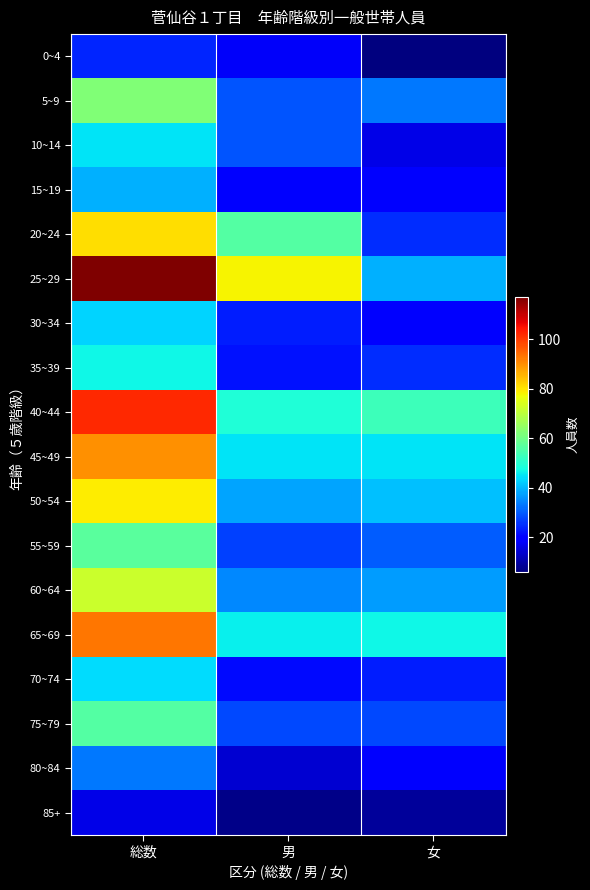

Which series has the largest total across all categories?

25~29